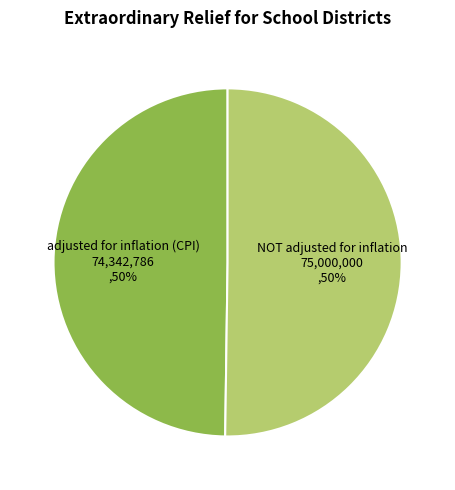

Combined, do NOT adjusted for inflation and adjusted for inflation (CPI) account for over 50%?

Yes